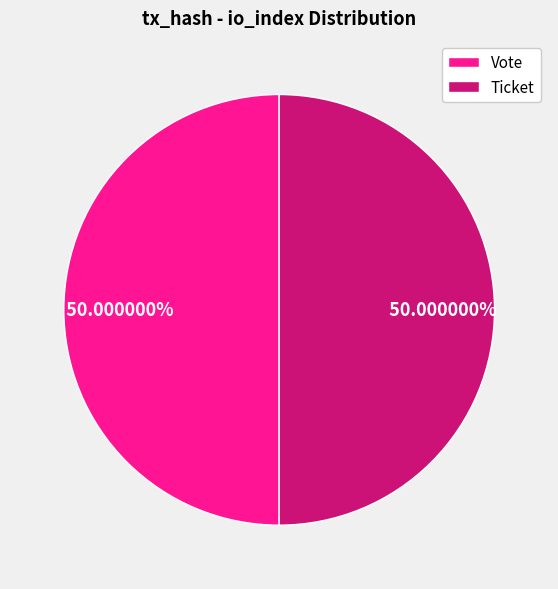

Approximately how many times larger is the value at Vote compared to Ticket?

1.0